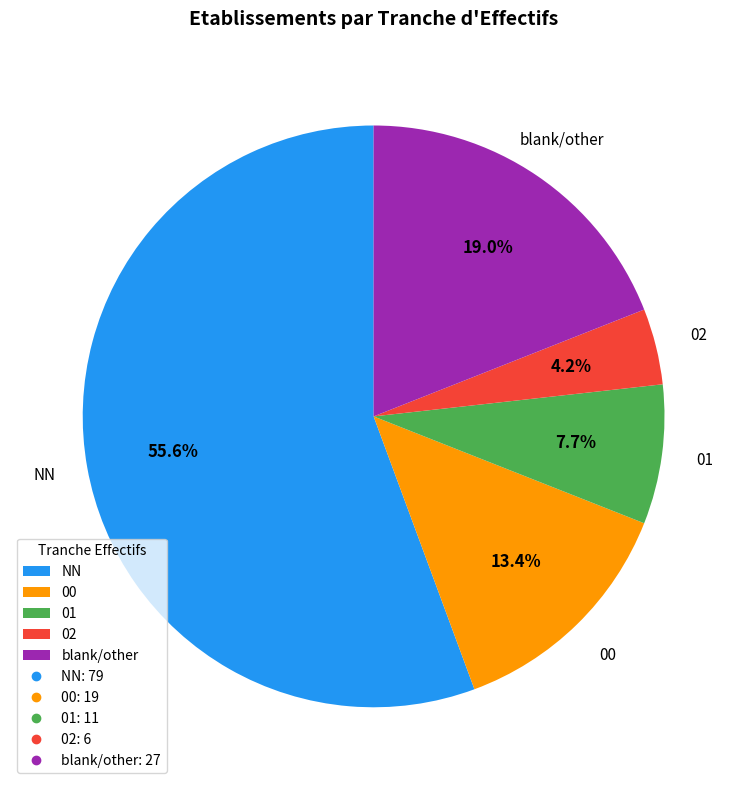

Do NN and blank/other together represent more than half of the pie?

Yes